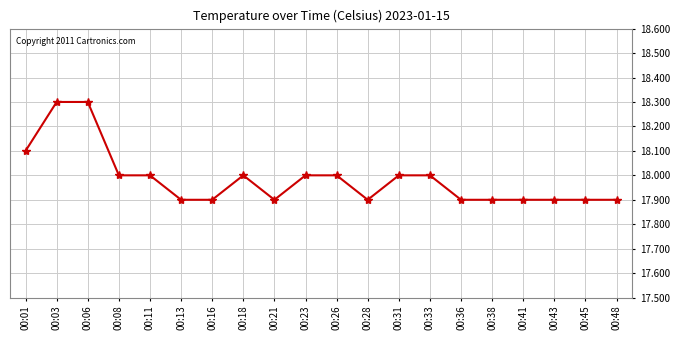

The value at 00:16 is 9.3. True or false?

False